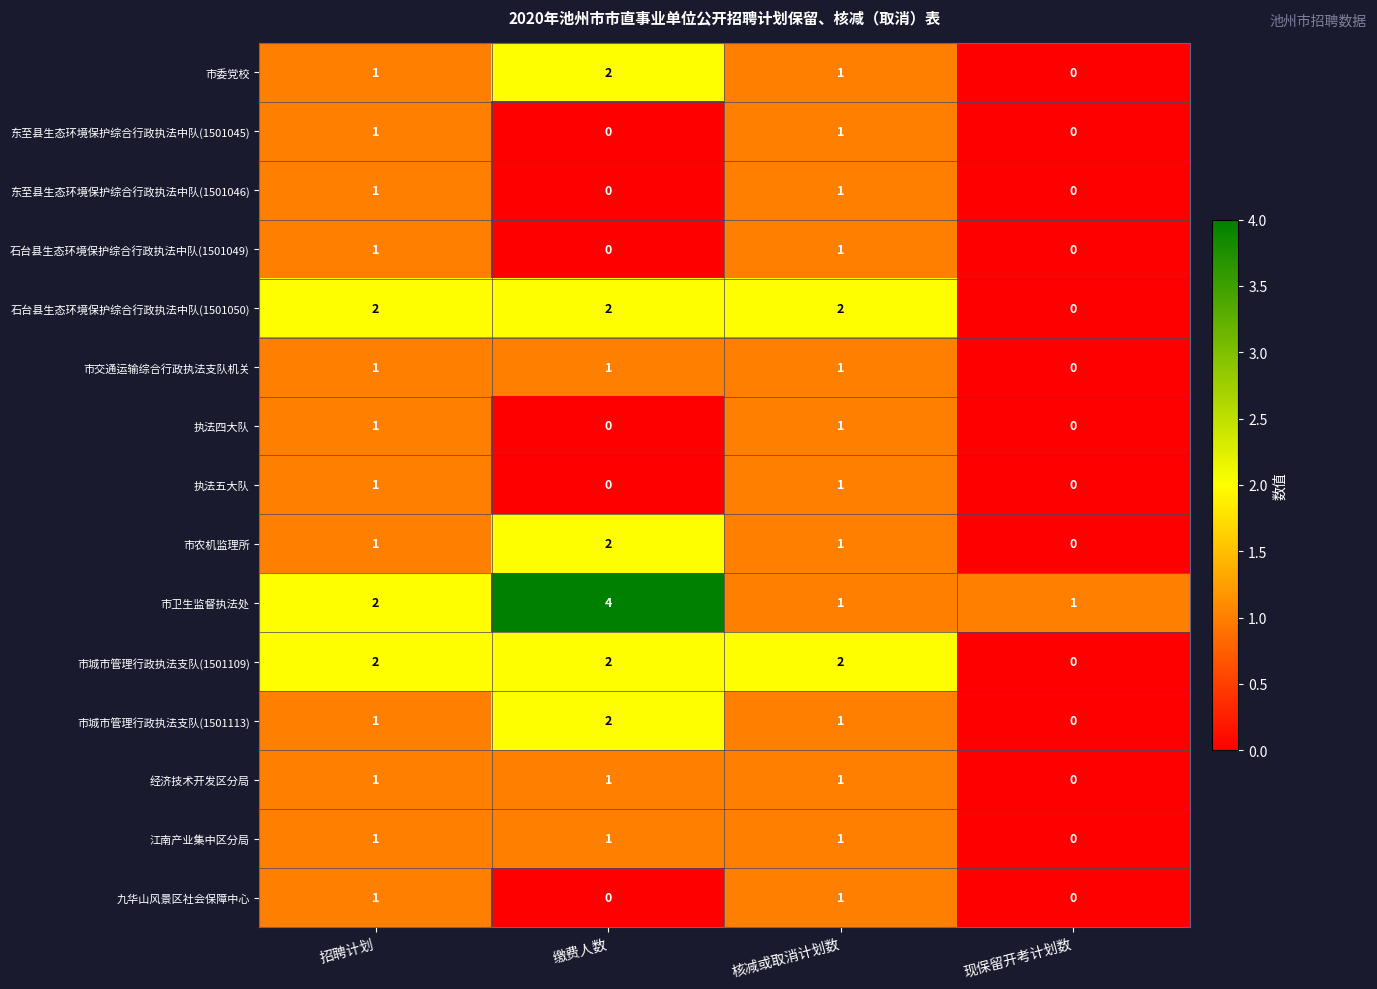

How many 市卫生监督执法处 values are between 1 and 4?

4